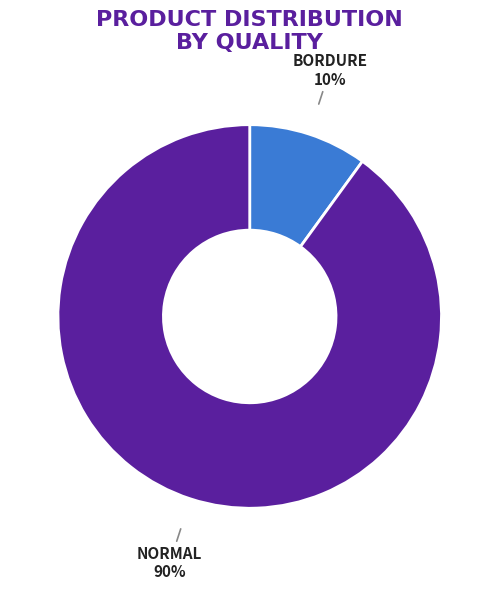

What is the largest slice in the pie chart?

NORMAL